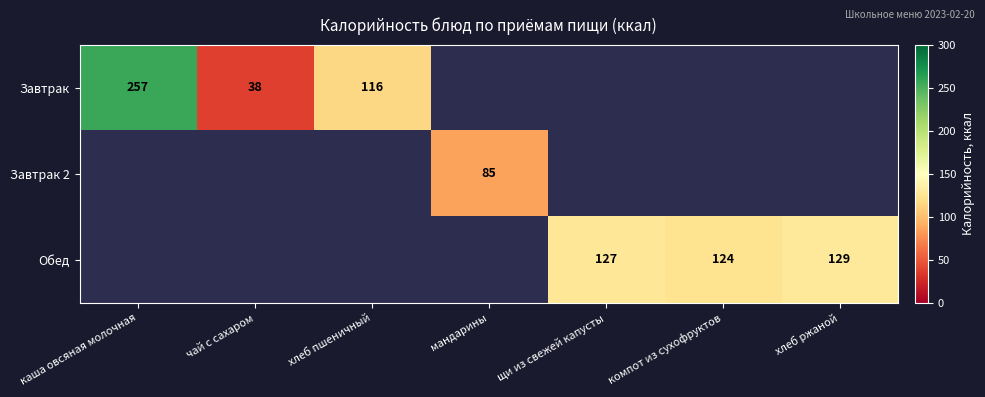

Is it true that Завтрак equals 116 at хлеб пшеничный?

True